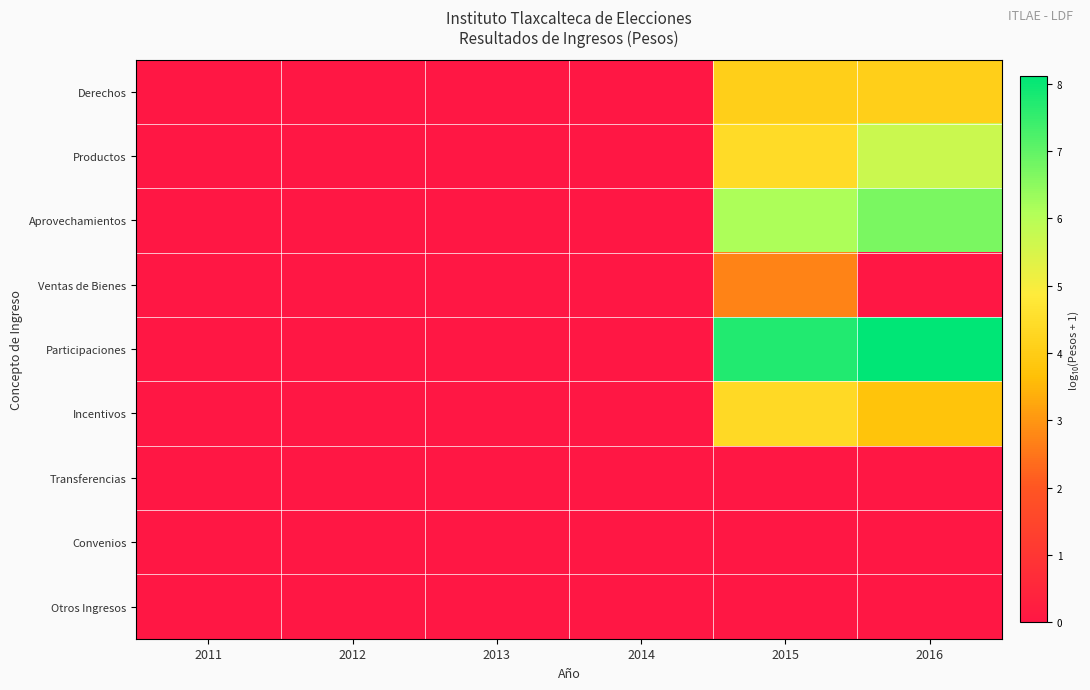

Rank the series at 2014 from lowest to highest value.

Derechos, Productos, Aprovechamientos, Ventas de Bienes, Participaciones, Incentivos, Transferencias, Convenios, Otros Ingresos